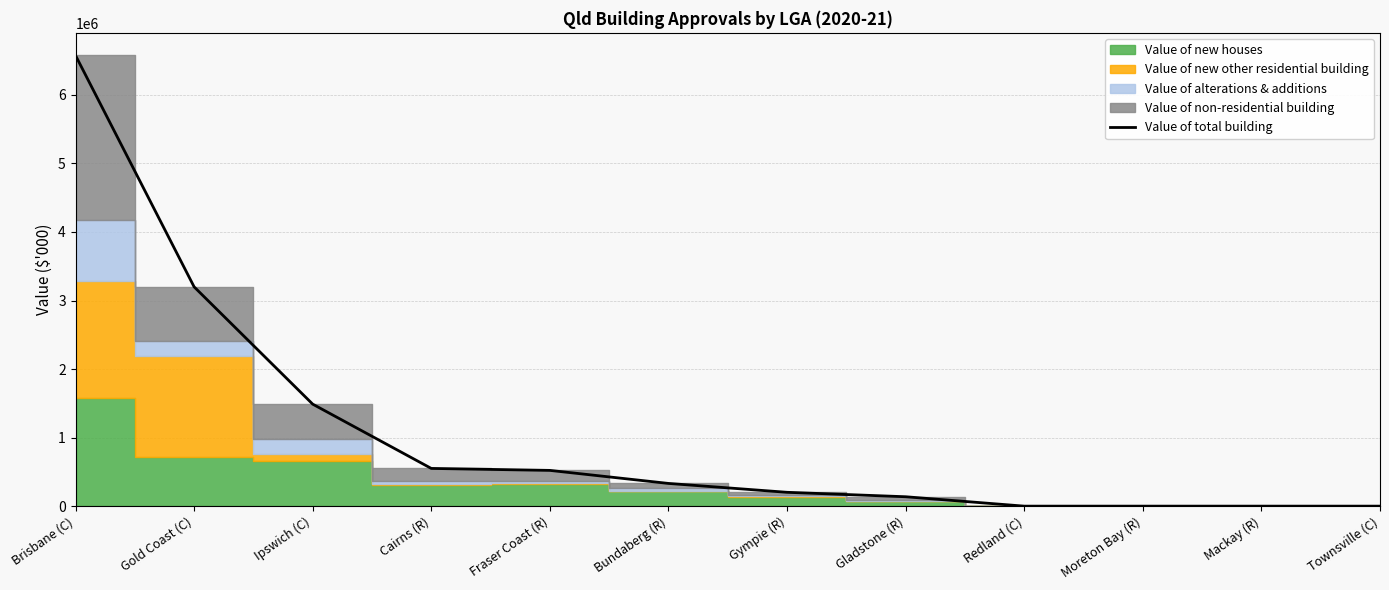

List the labels in order of value, smallest first.

Redland (C), Moreton Bay (R), Mackay (R), Townsville (C), Gladstone (R), Gympie (R), Bundaberg (R), Fraser Coast (R), Cairns (R), Ipswich (C), Gold Coast (C), Brisbane (C)